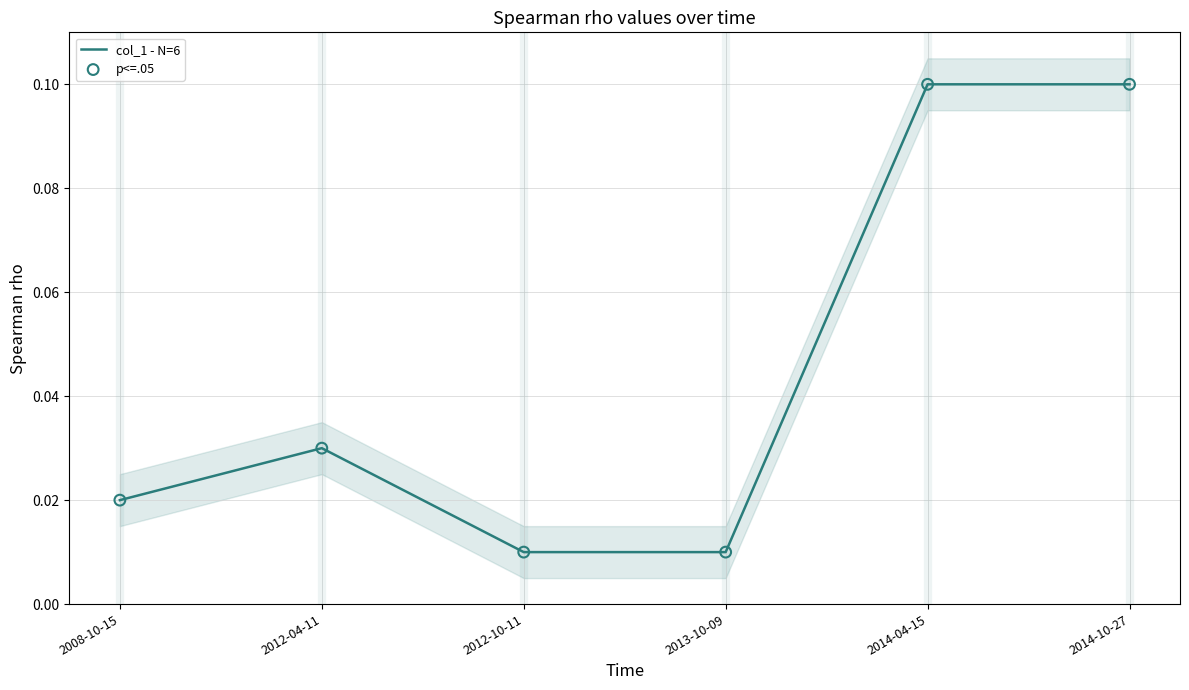

Which series has the largest Y range (max minus min)?

col_1 - N=6